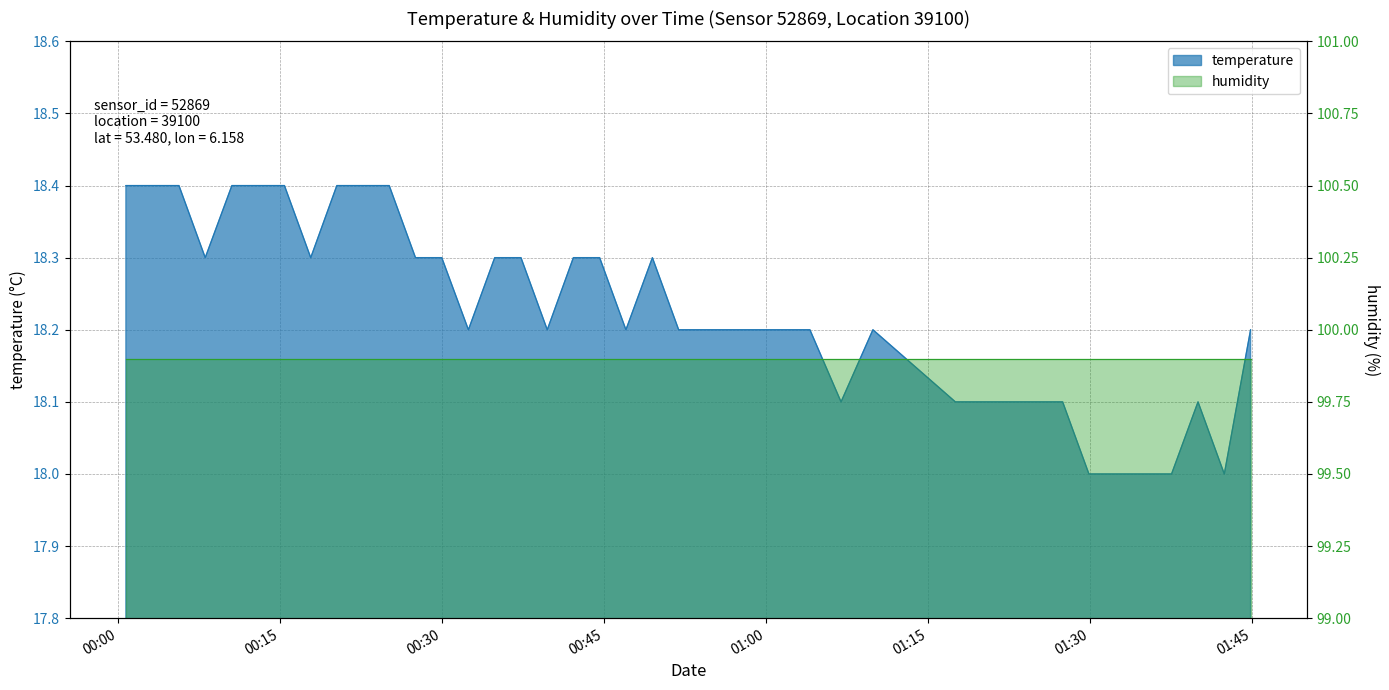

What is the value of the 29th point from the left?

18.2